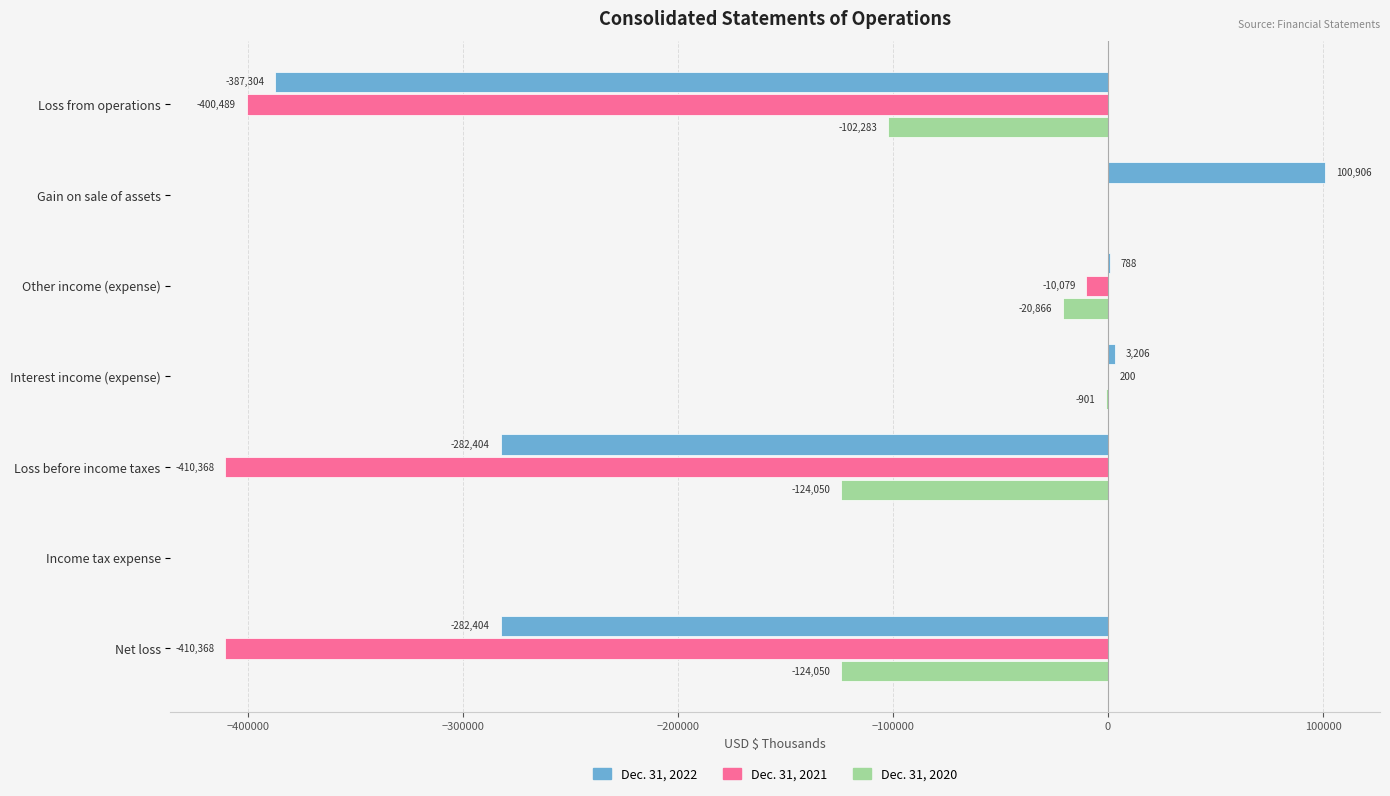

Is the value of Dec. 31, 2022 at Loss from operations greater than the value of Dec. 31, 2020 at Interest income (expense)?

No